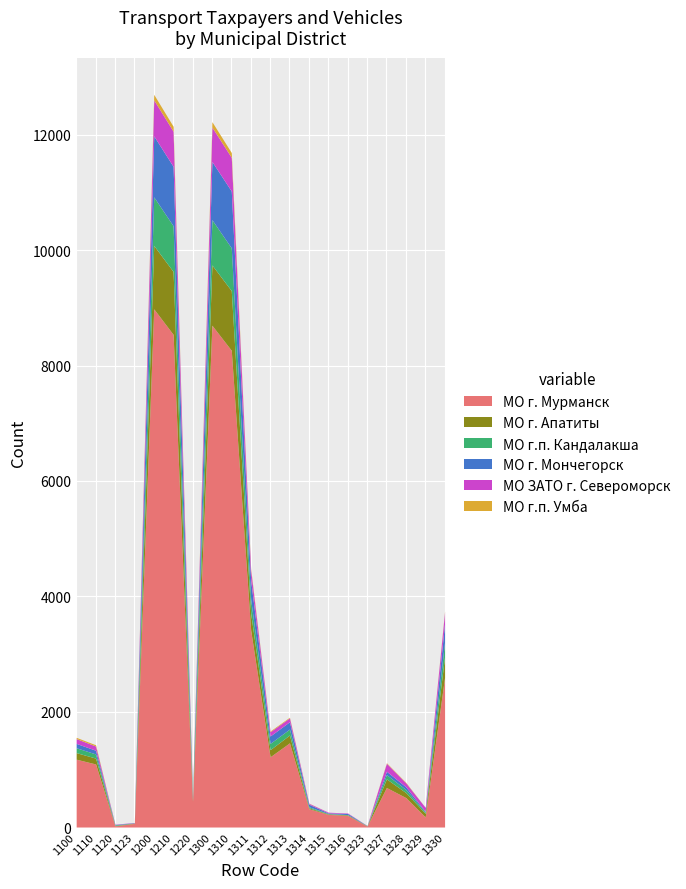

At which label does МО г. Мончегорск reach its minimum?

1323